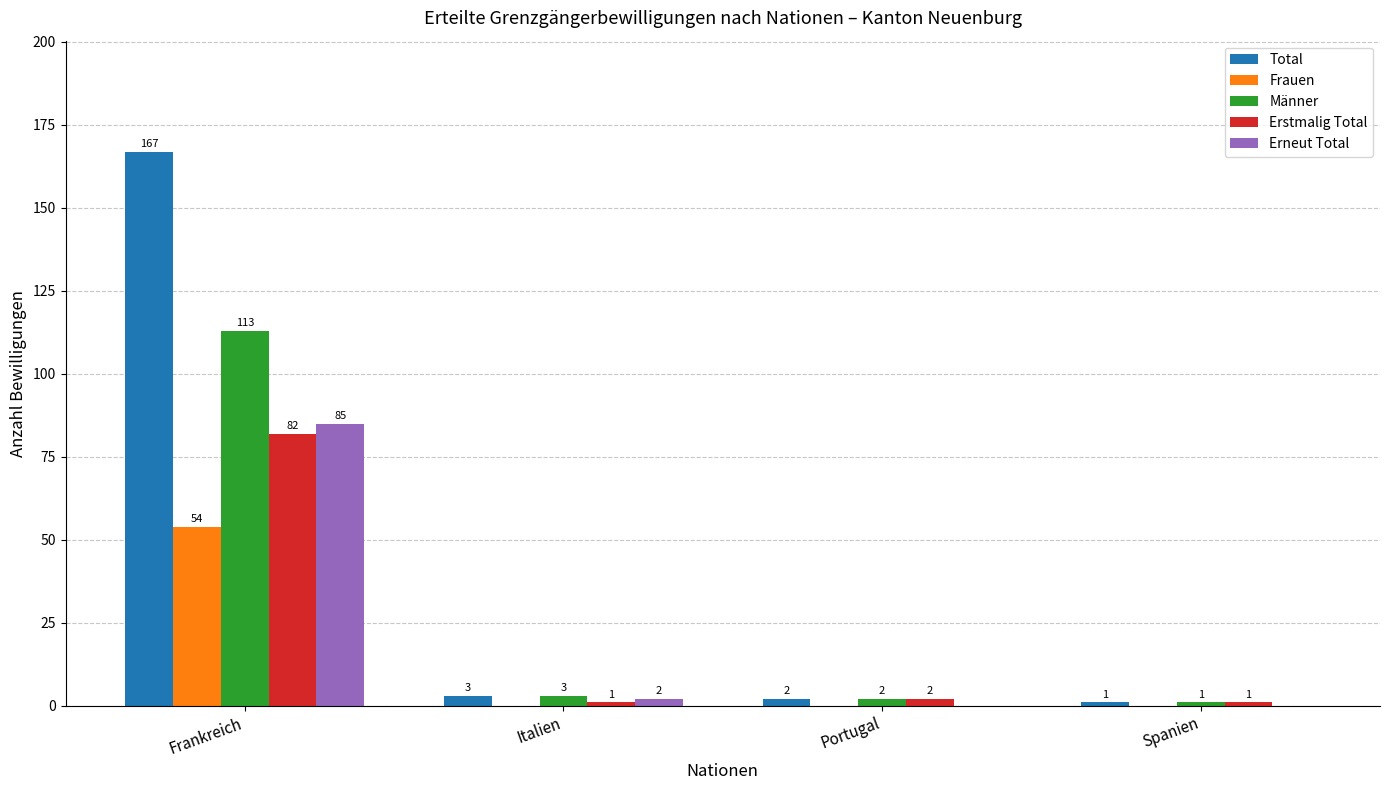

What is the sum of all Männer values?

119